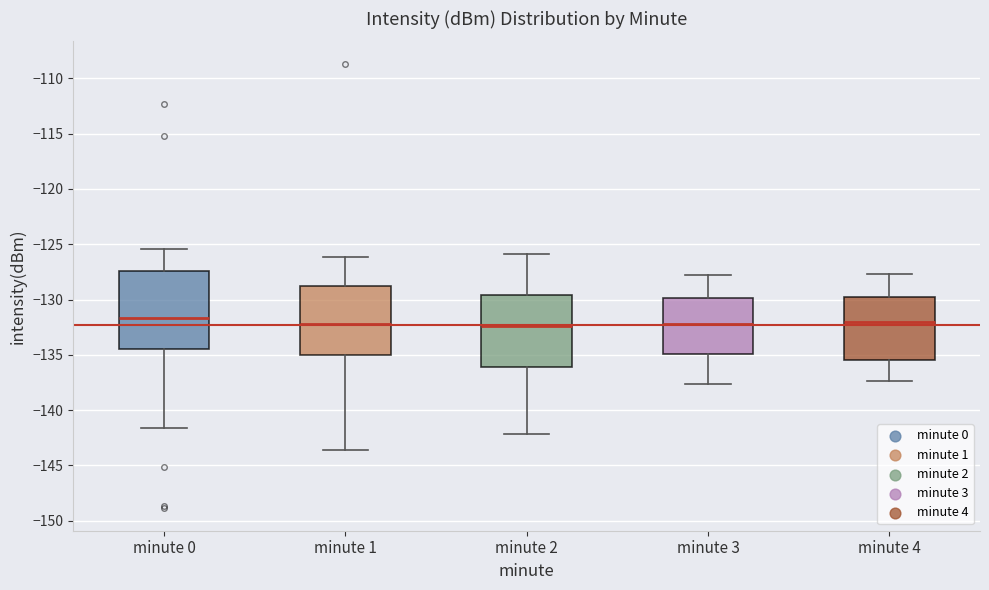

Reading left to right, transcribe this box plot: for each box, give where its median line is, the range the box spans, and where its two whiskers end, as read against the y-axis. The values are not printed on the chart, so give them approximately, as read against the axis.

minute 0: median -131.5, box -134.5 to -127.5, whiskers -141.5 to -125.5
minute 1: median -132.0, box -135.0 to -129.0, whiskers -143.5 to -126.0
minute 2: median -132.5, box -136.0 to -129.5, whiskers -142.0 to -126.0
minute 3: median -132.0, box -135.0 to -130.0, whiskers -137.5 to -128.0
minute 4: median -132.0, box -135.5 to -129.5, whiskers -137.5 to -127.5